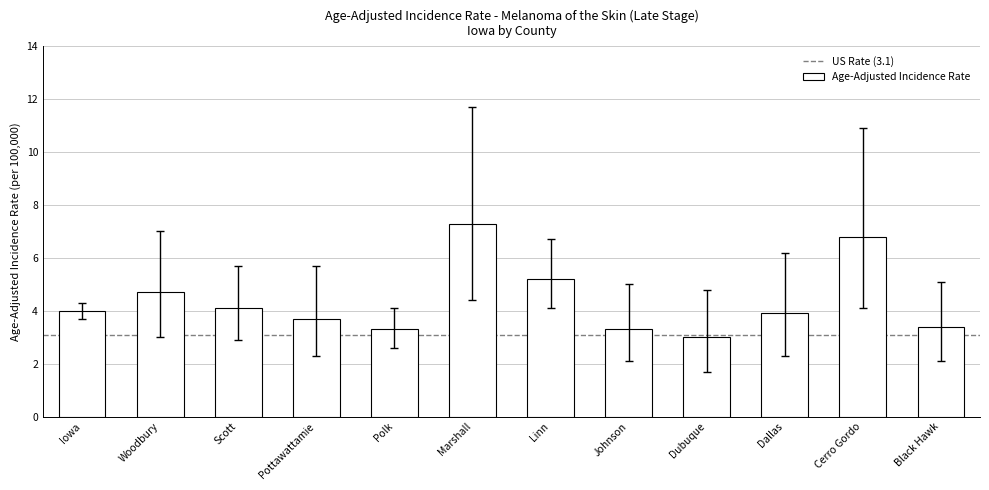

Reading left to right, transcribe all the data shown in this chart.

4.0	4.7	4.1	3.7	3.3	7.3	5.2	3.3	3.0	3.9	6.8	3.4